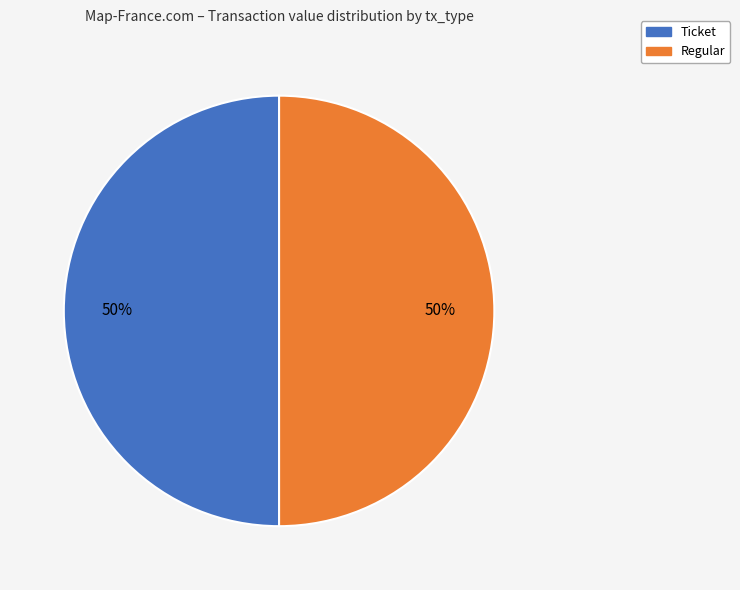

To the nearest percent, what is the average slice percentage?

50%